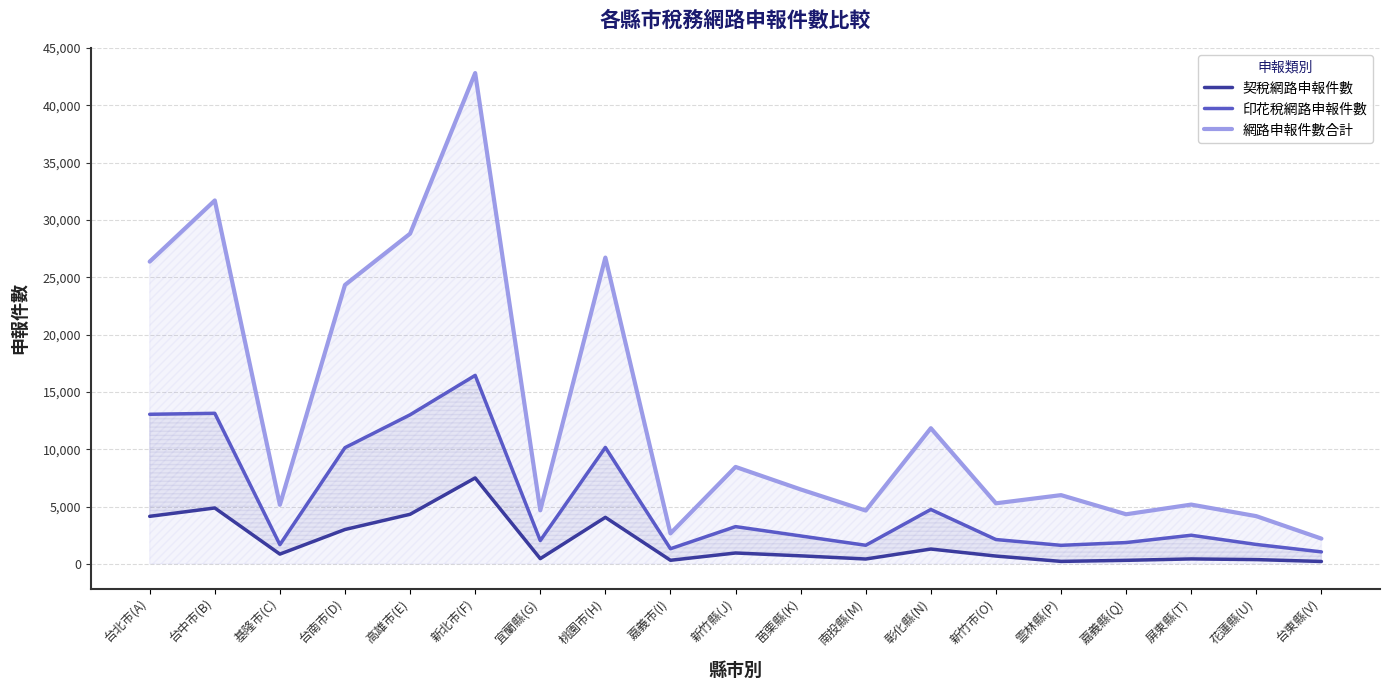

List the series in order of their overall mean, lowest first.

契稅網路申報件數, 印花稅網路申報件數, 網路申報件數合計